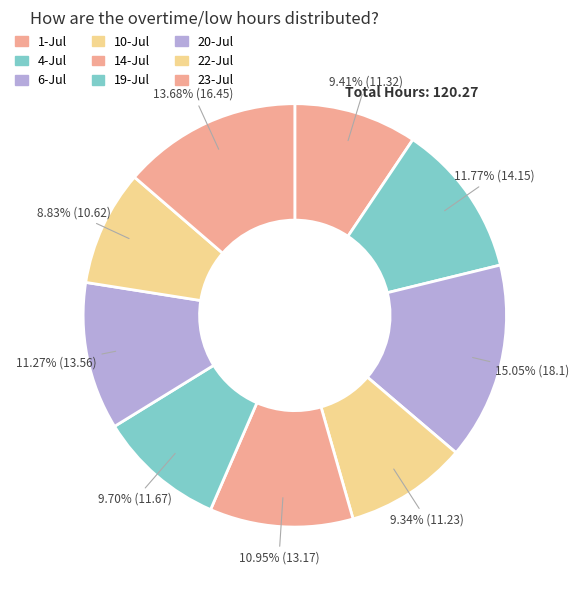

Which category has the smallest portion of the pie?

22-Jul